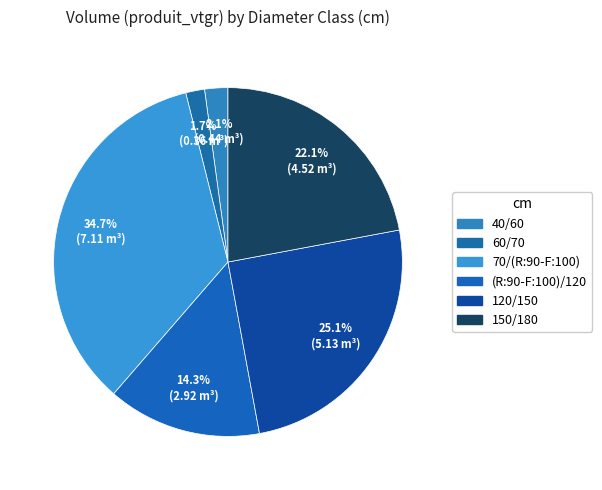

The 60/70 slice represents 7% of the pie. True or false?

False